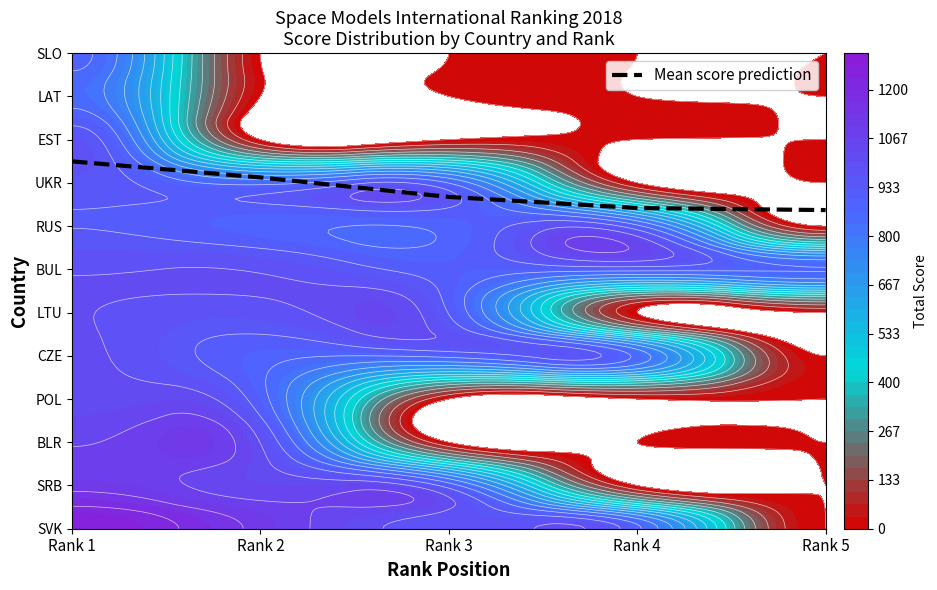

What is the change in value from Rank 1 to Rank 4?

-1.1